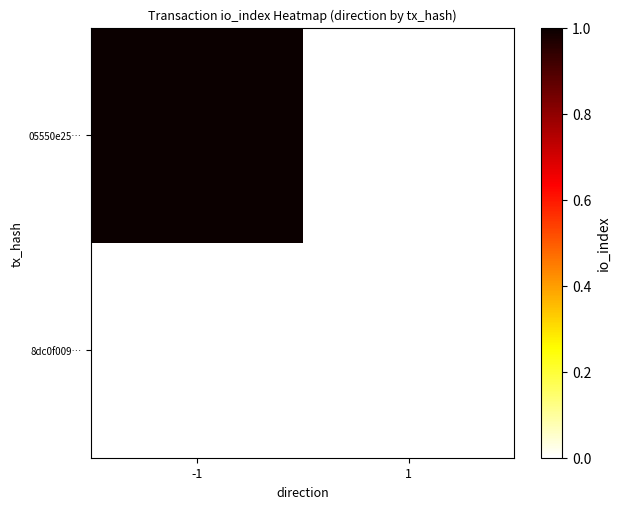

How many values in 05550e25… are above zero?

1